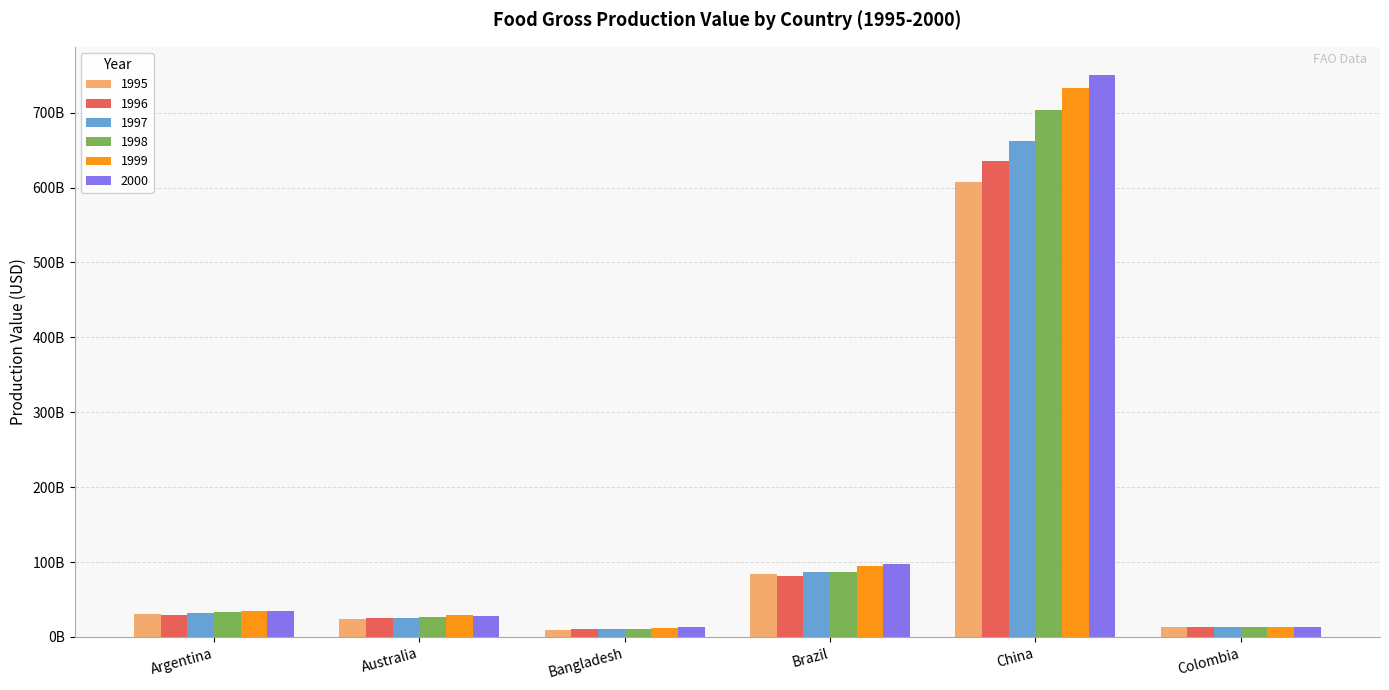

At Colombia, list the series in order from largest to smallest.

2000, 1999, 1997, 1995, 1996, 1998